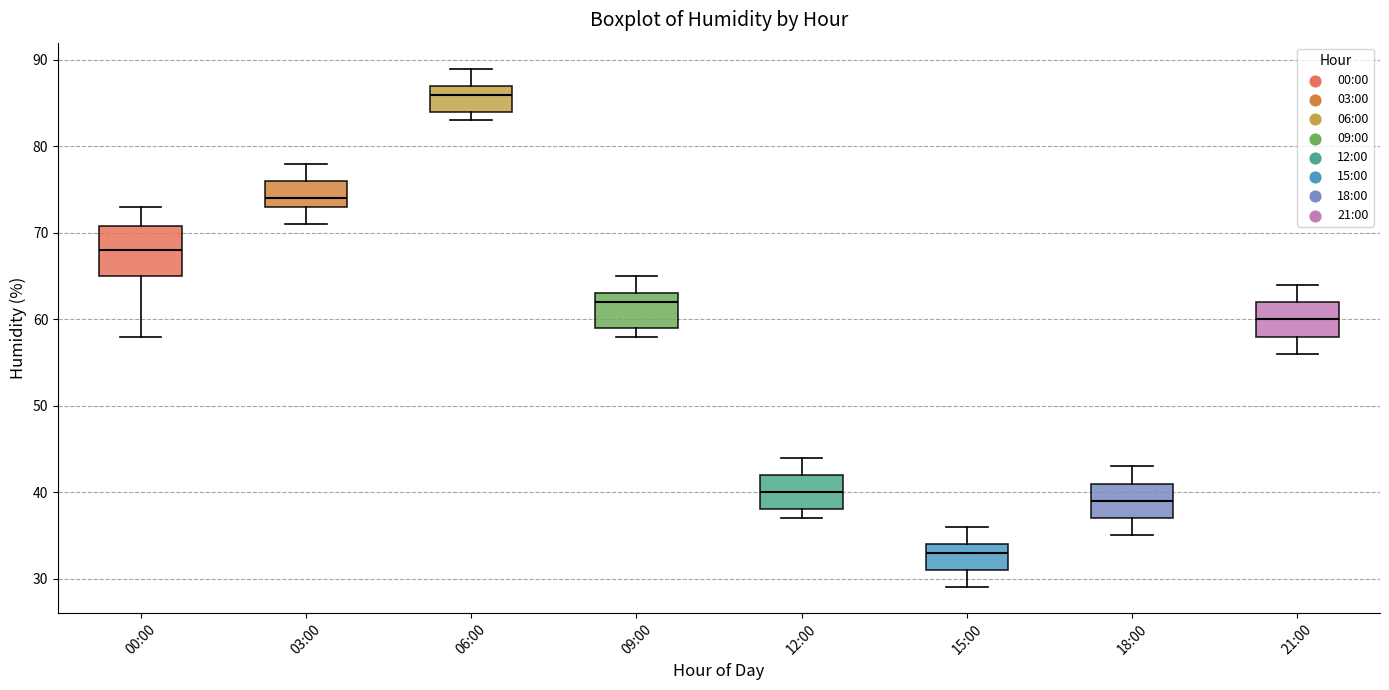

Which box's median line is the lowest?

15:00